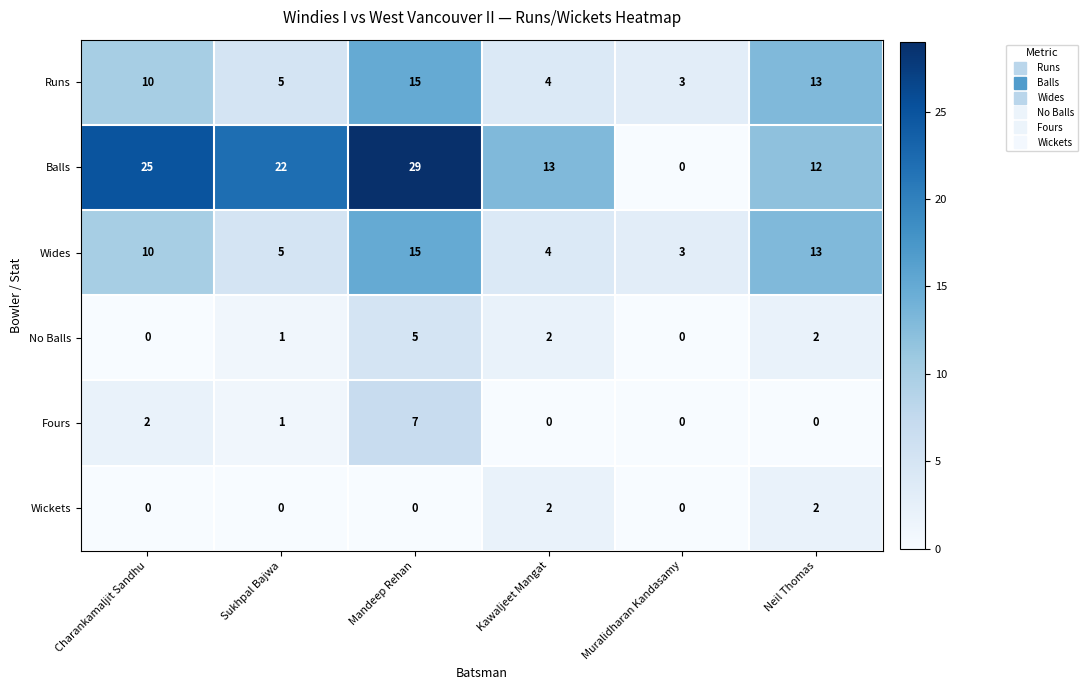

Is it true that Runs equals 10 at Charankamaljit Sandhu?

True